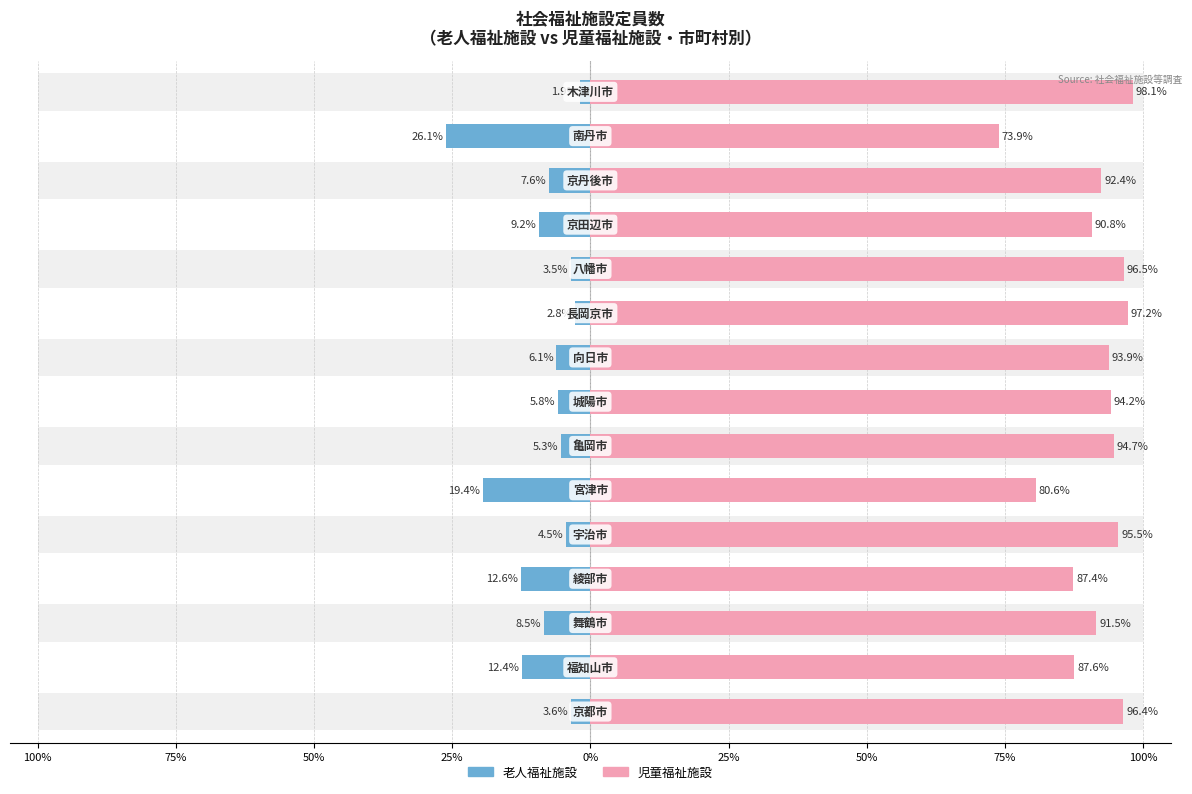

What is the minimum value for 老人福祉施設?

1.9